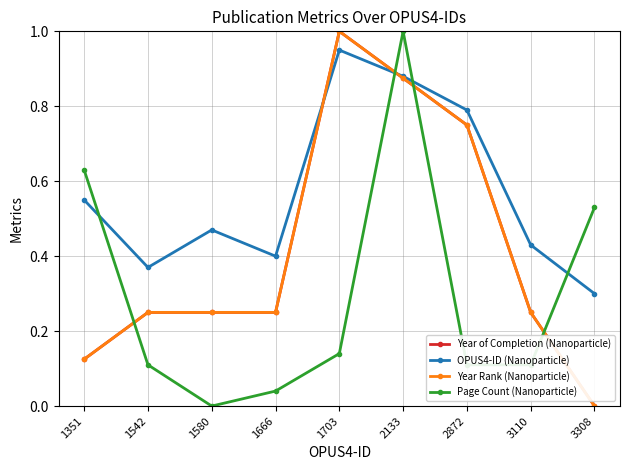

Does the chart have visible grid lines?

Yes